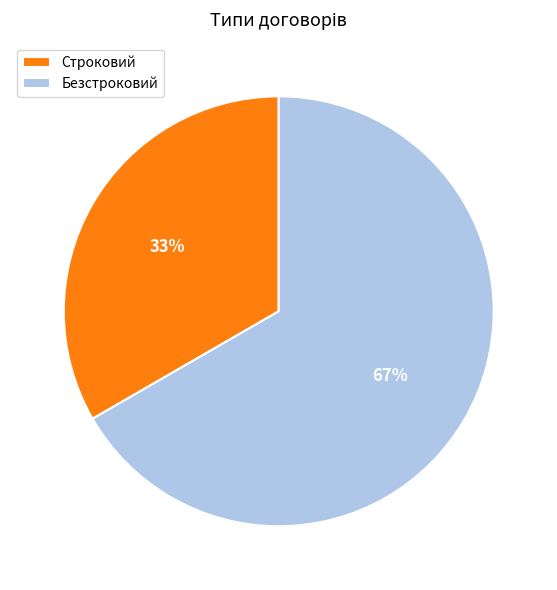

Is the sum of Строковий and Безстроковий greater than half?

Yes